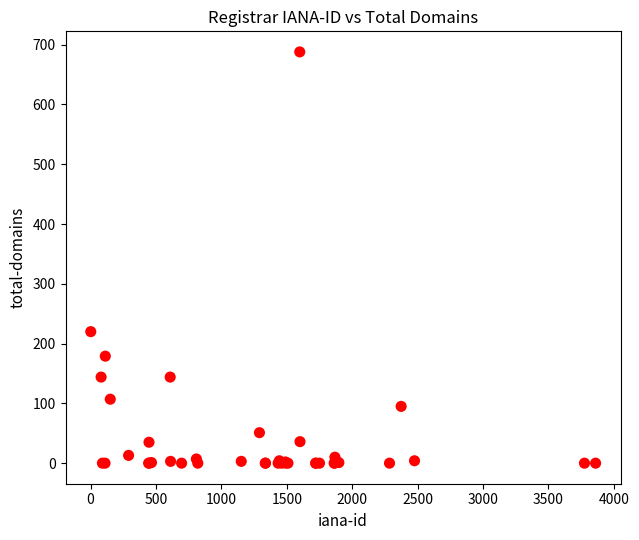

What Y value in the scatter plot is closest to 344?

220